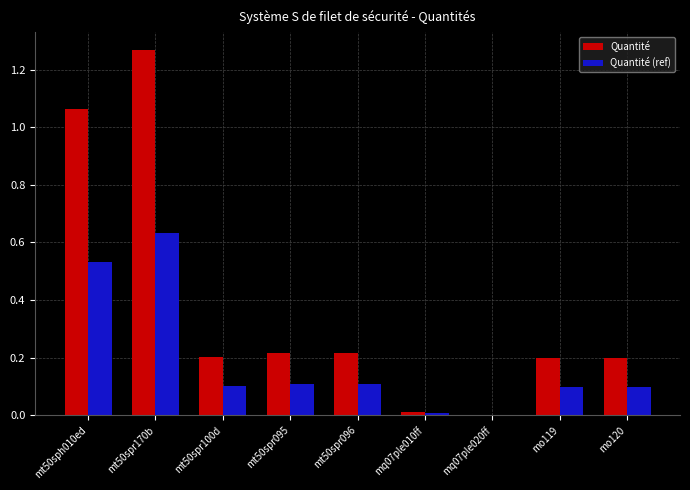

At which label does Quantité (ref) reach its peak?

mt50spr170b